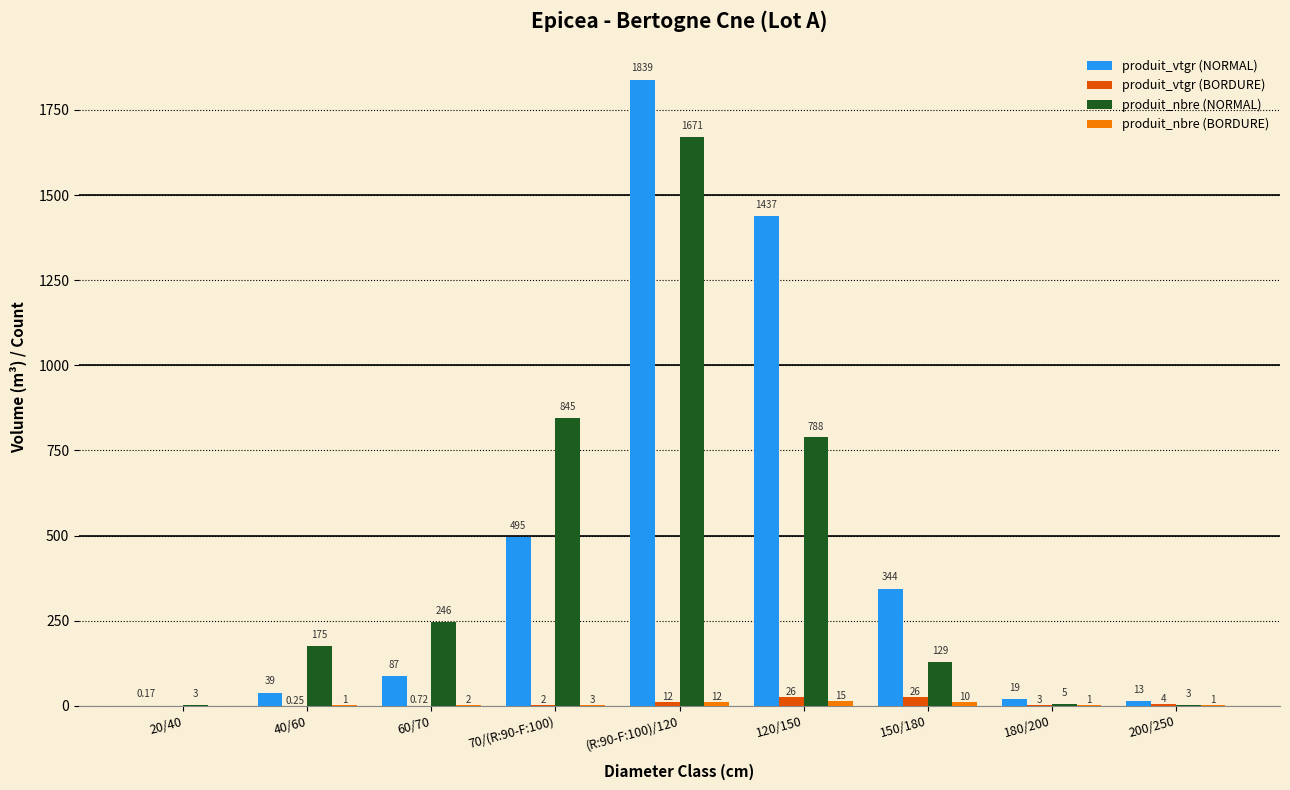

Which series has the largest total across all categories?

produit_vtgr (NORMAL)